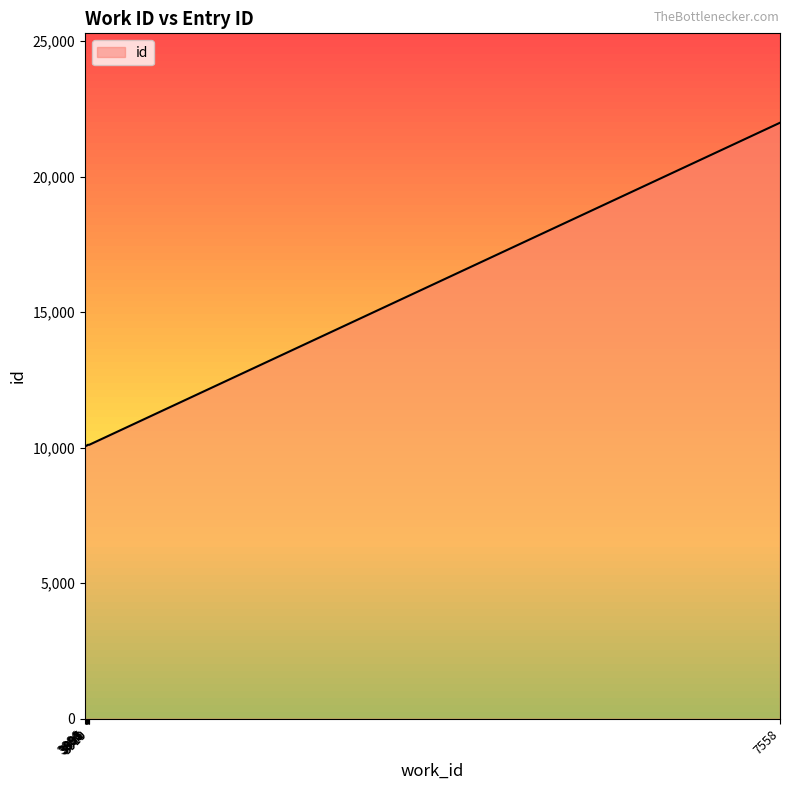

What is the sum of all values?

112746